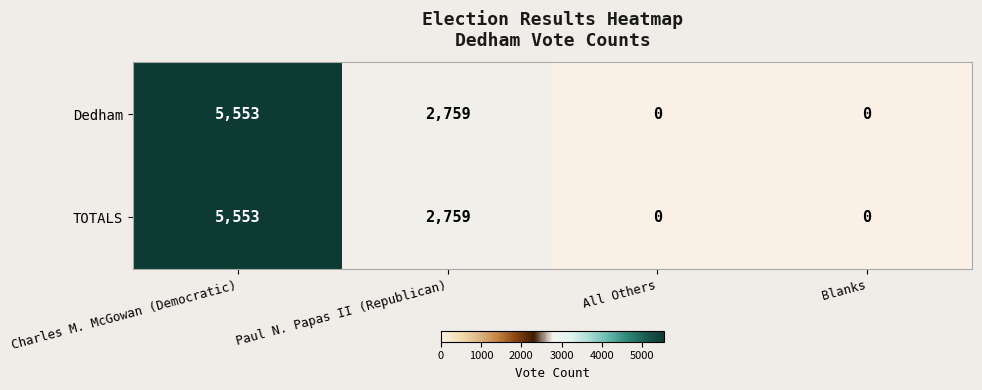

Reading left to right, what are all the values shown in this chart?

Dedham: Charles M. McGowan (Democratic)=5553	Paul N. Papas II (Republican)=2759	All Others=0	Blanks=0
TOTALS: Charles M. McGowan (Democratic)=5553	Paul N. Papas II (Republican)=2759	All Others=0	Blanks=0